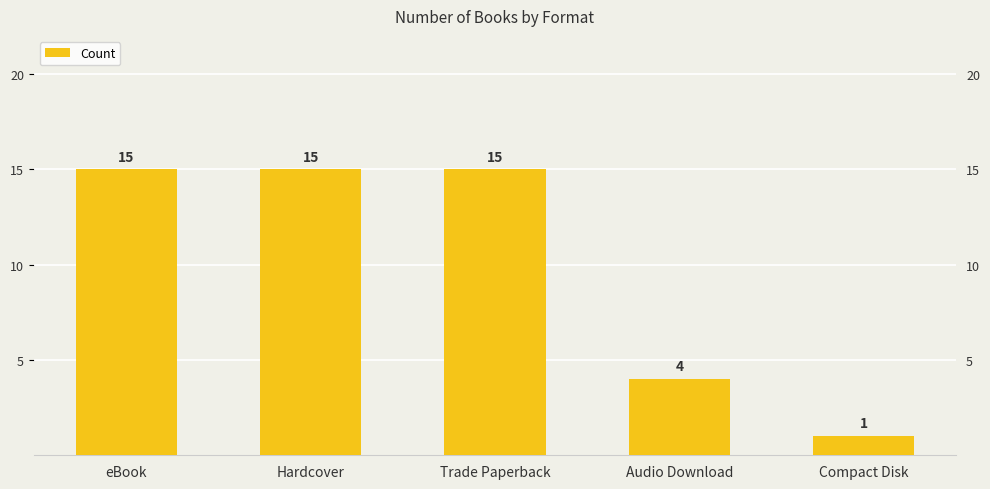

How many bars are there in total?

5